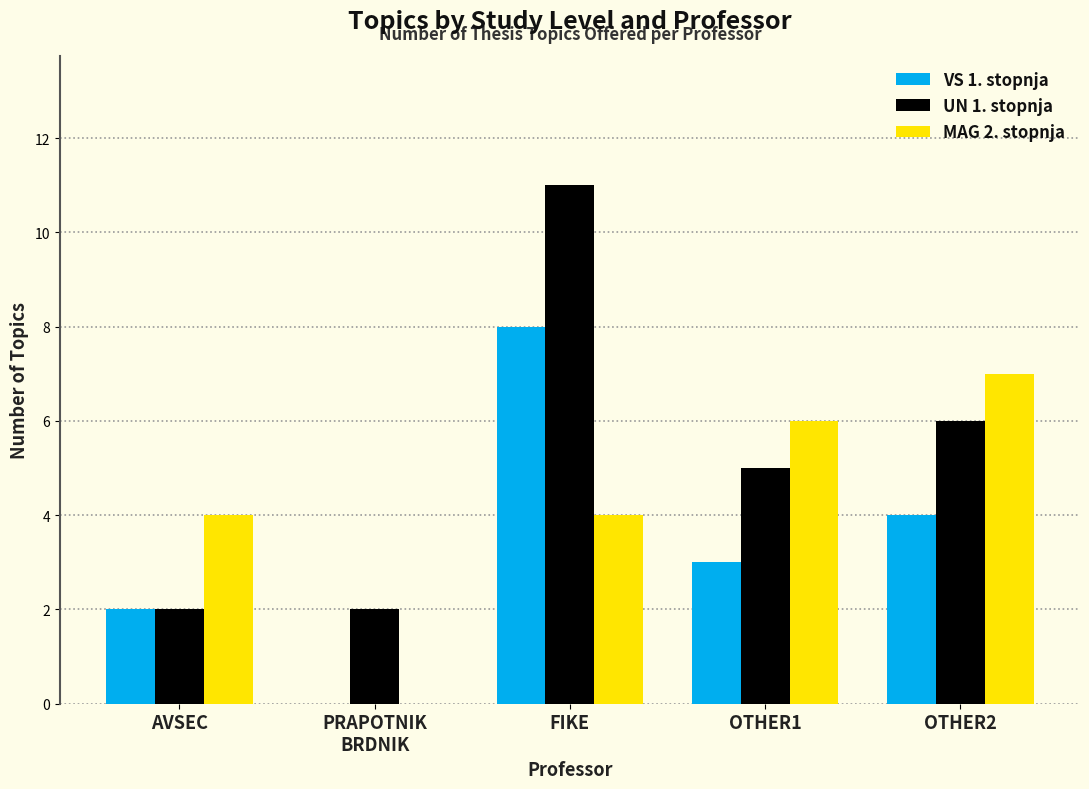

Is it true that UN 1. stopnja equals 3 at OTHER1?

False